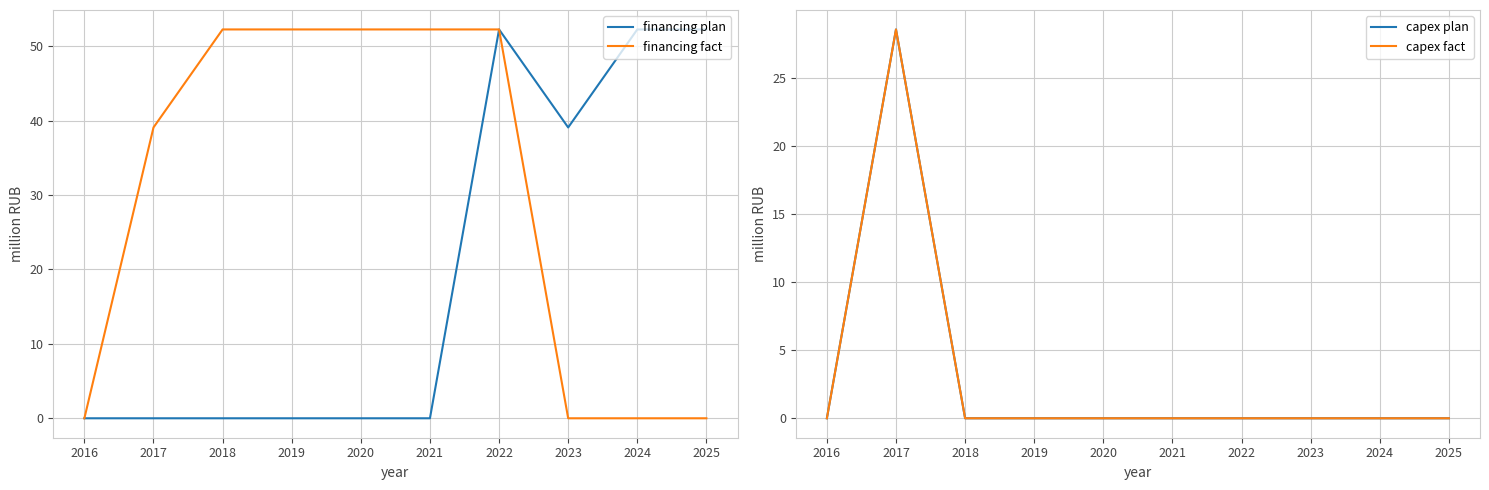

At which category does the chart reach its minimum across all series?

2016